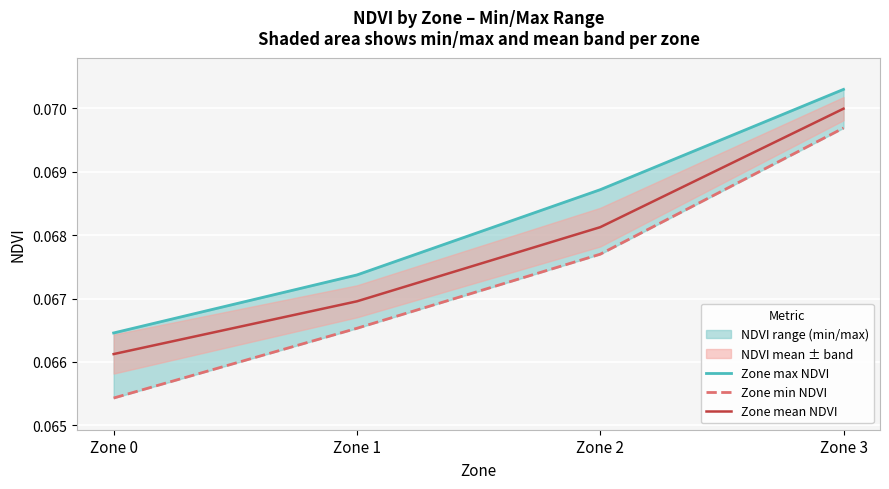

What is the value of the Zone max NDVI point at the 2nd from the left?

0.1